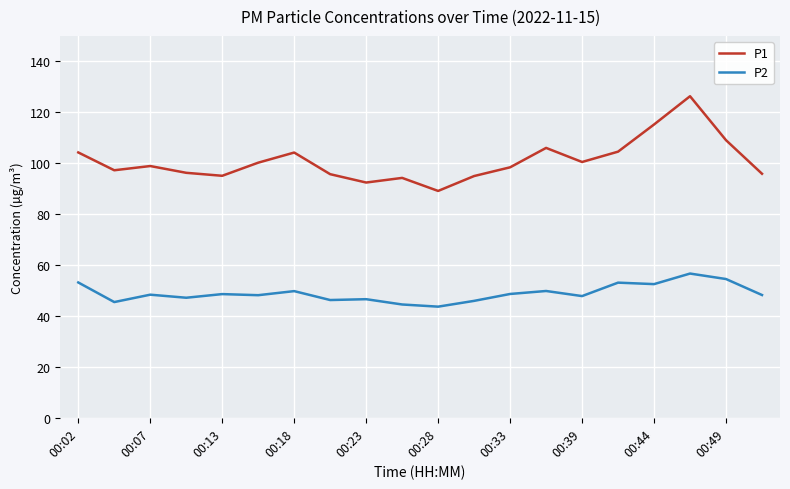

What is the sum of all P1 values?

2018.1